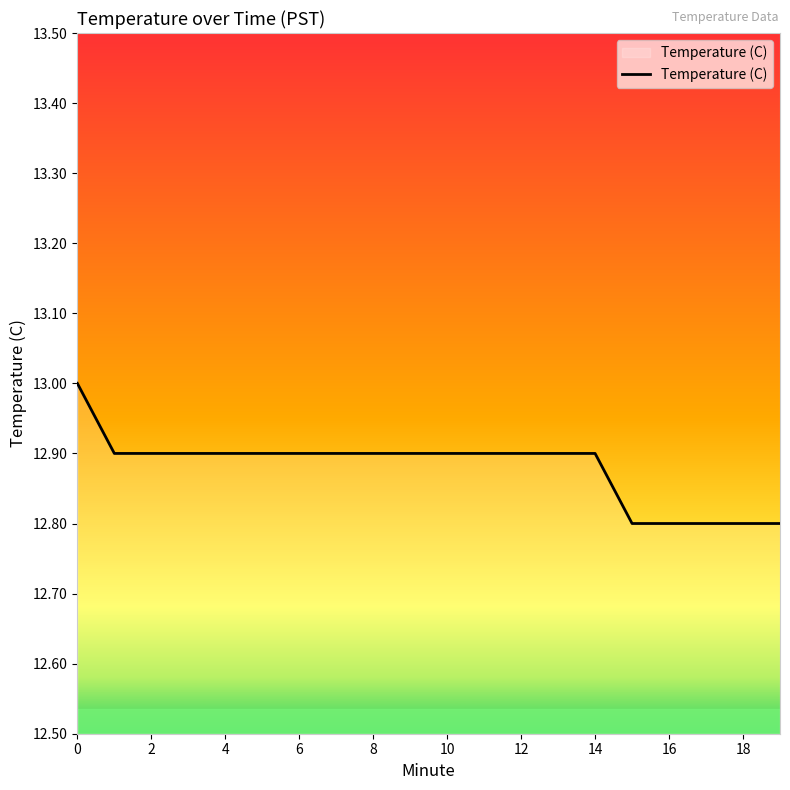

What is the minimum value shown in the chart?

12.8